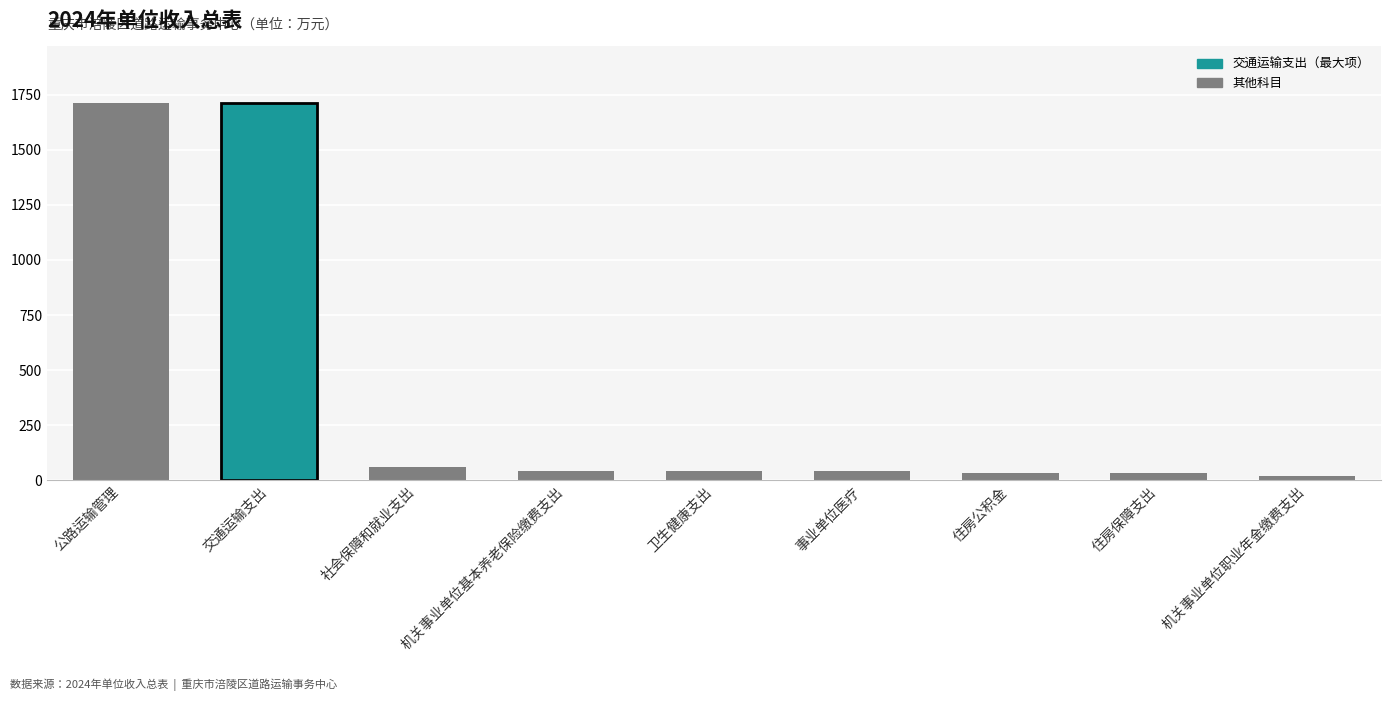

How many bars are there in total?

9